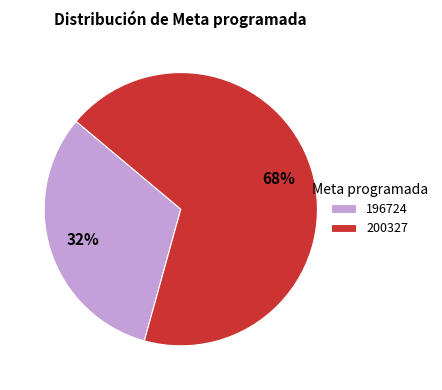

Approximately how many times larger is the value at 196724 compared to 200327?

0.5